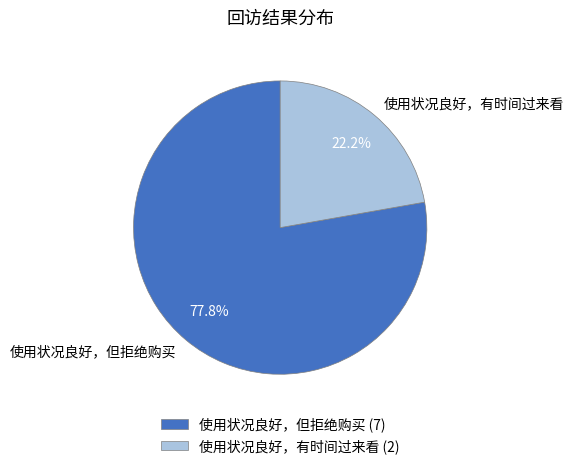

Approximately how many times larger is the value at 使用状况良好，有时间过来看 compared to 使用状况良好，但拒绝购买?

0.3